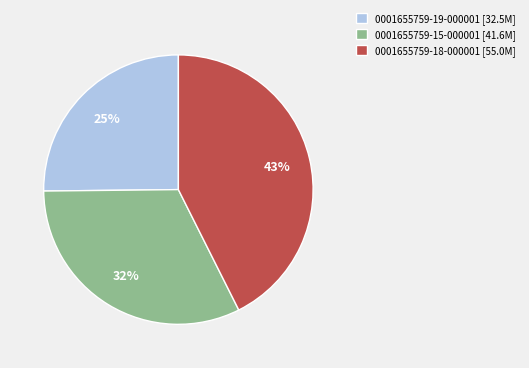

Which has a higher value, 0001655759-15-000001 [41.6M] or 0001655759-19-000001 [32.5M]?

0001655759-15-000001 [41.6M]